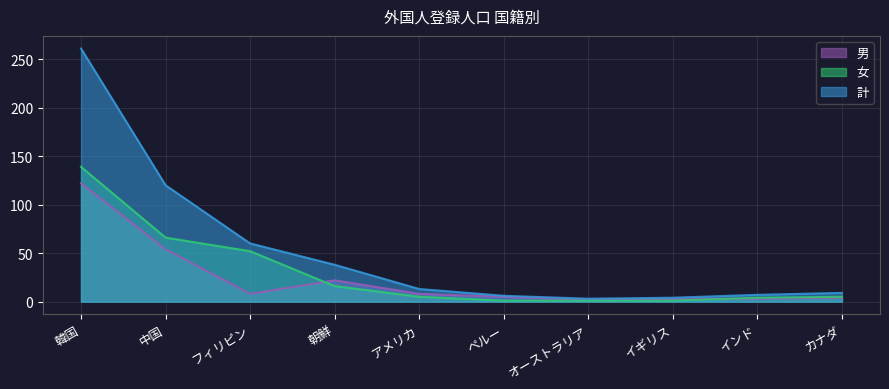

What is the label of the 8th point from the right?

フィリピン